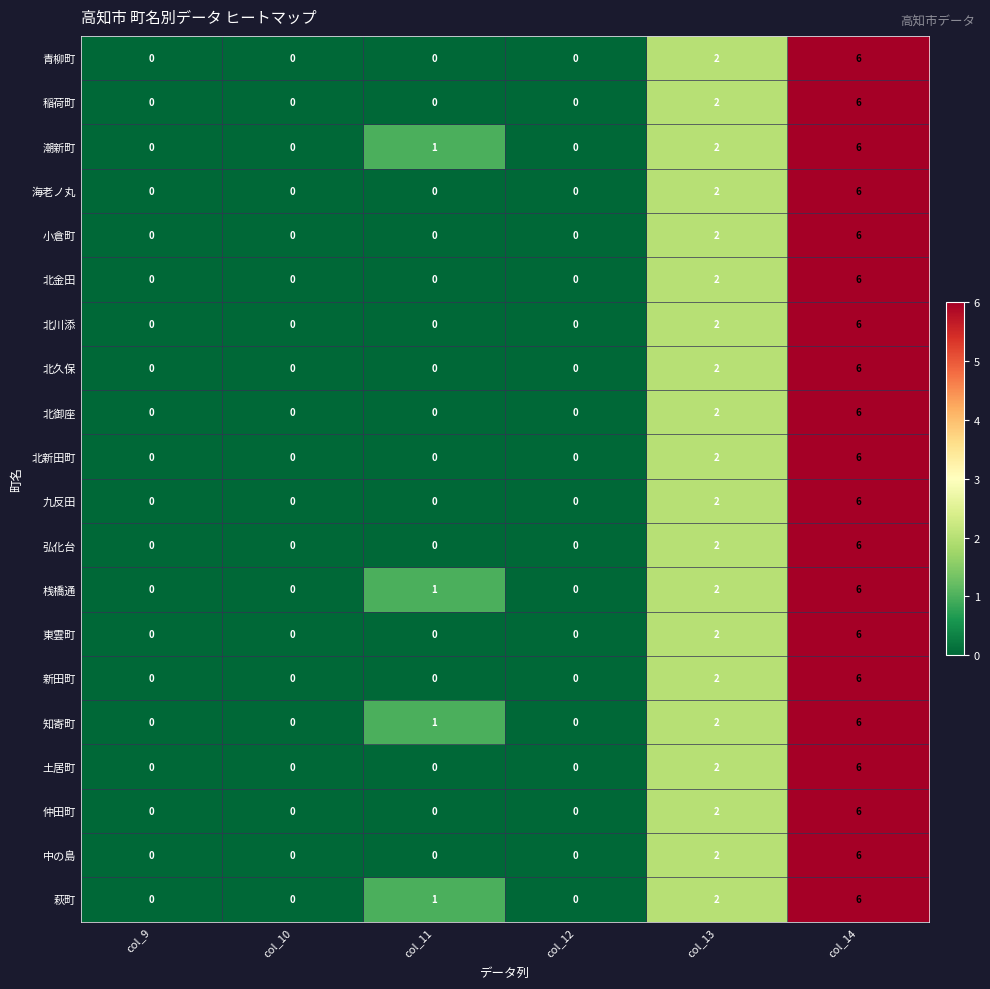

Count the 萩町 values in the range 0 to 2.

5